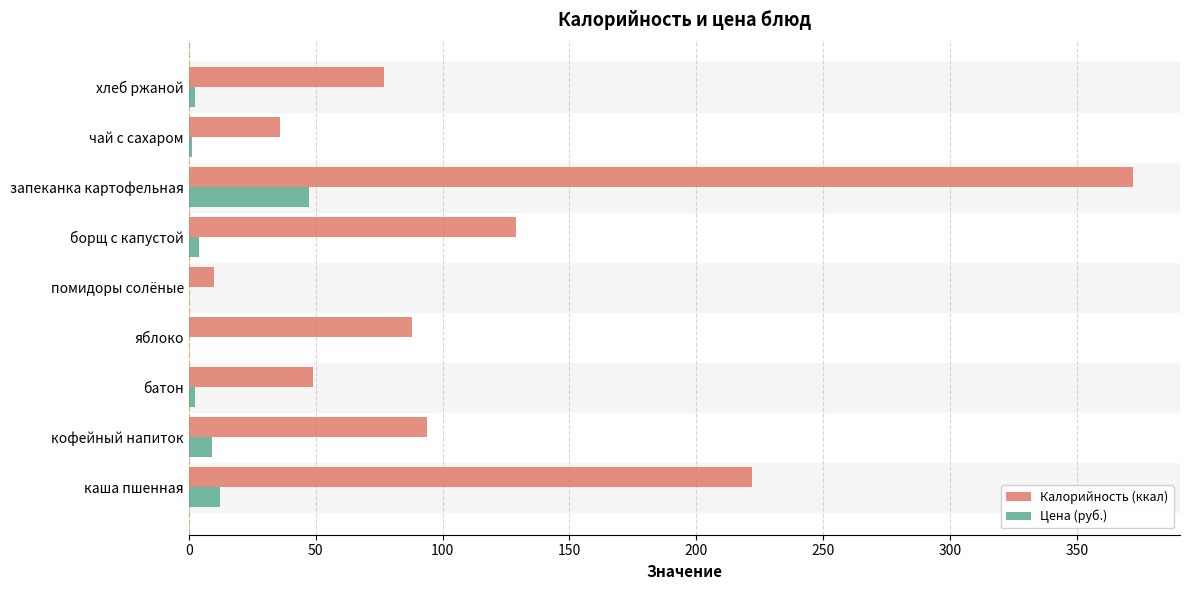

Which series has the largest total across all categories?

Калорийность (ккал)